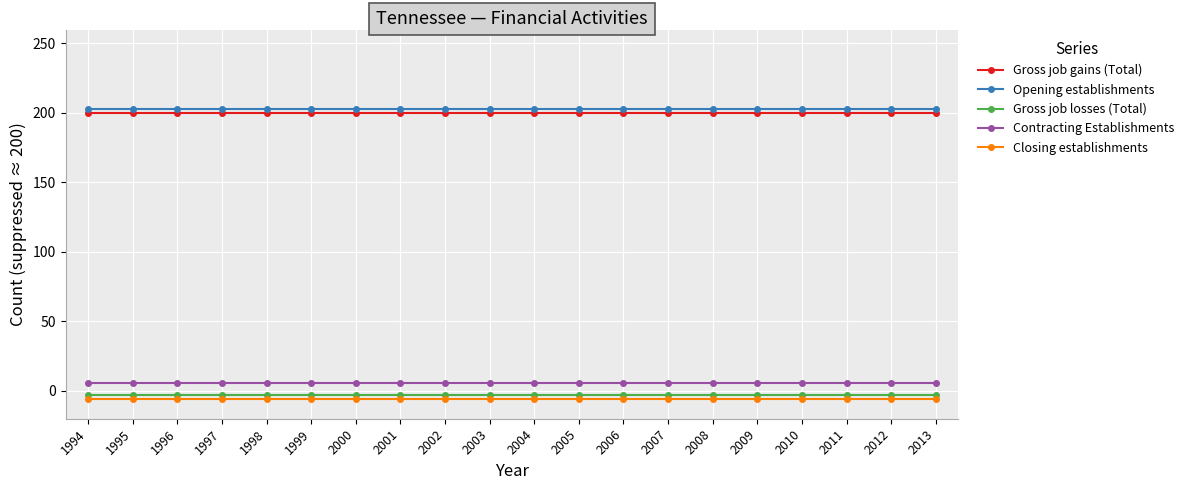

True or false: Contracting Establishments has a value of 6 at 2012.

True